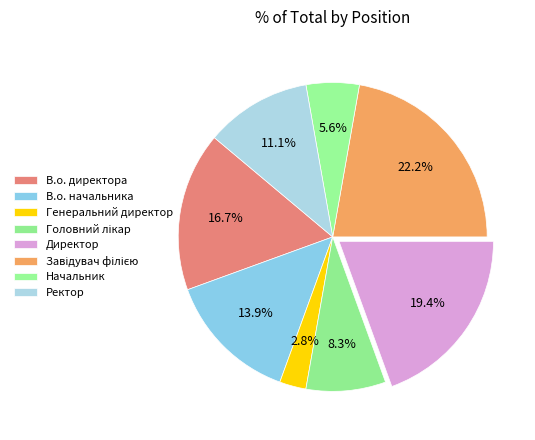

Do В.о. начальника and Ректор together represent more than half of the pie?

No